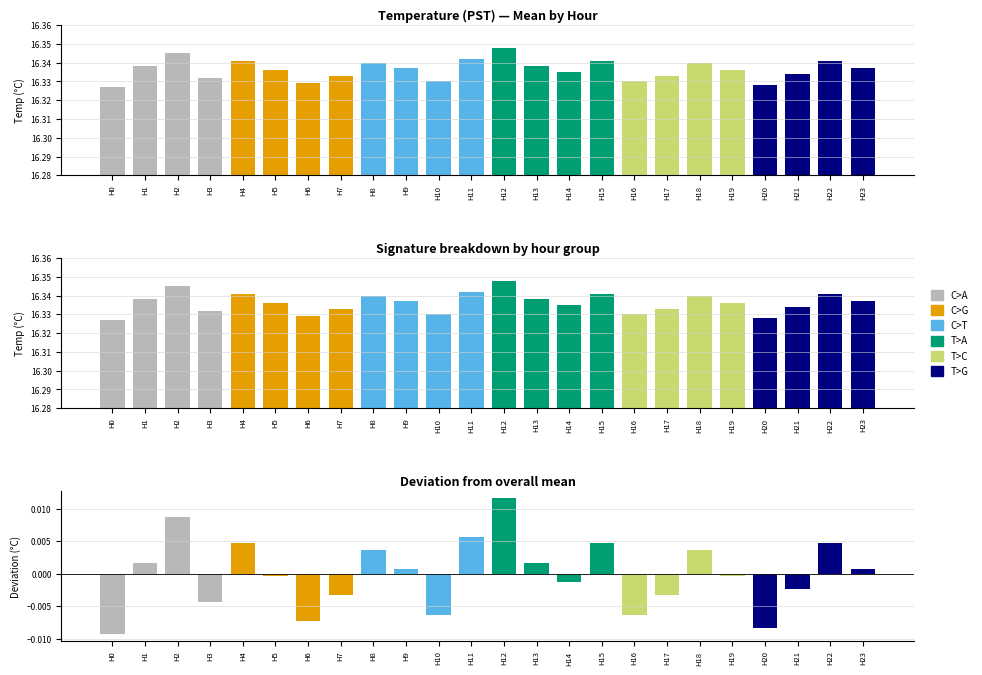

Is the value of T>A at Hour 5 greater than the value of T>C at Hour 2?

No